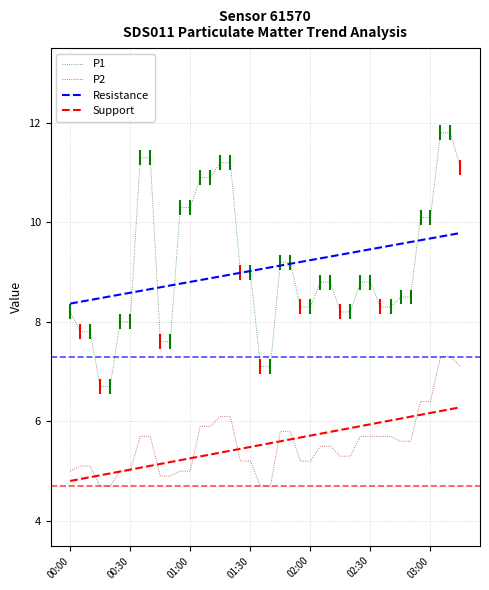

True or false: P2 and Resistance intersect in this chart.

False